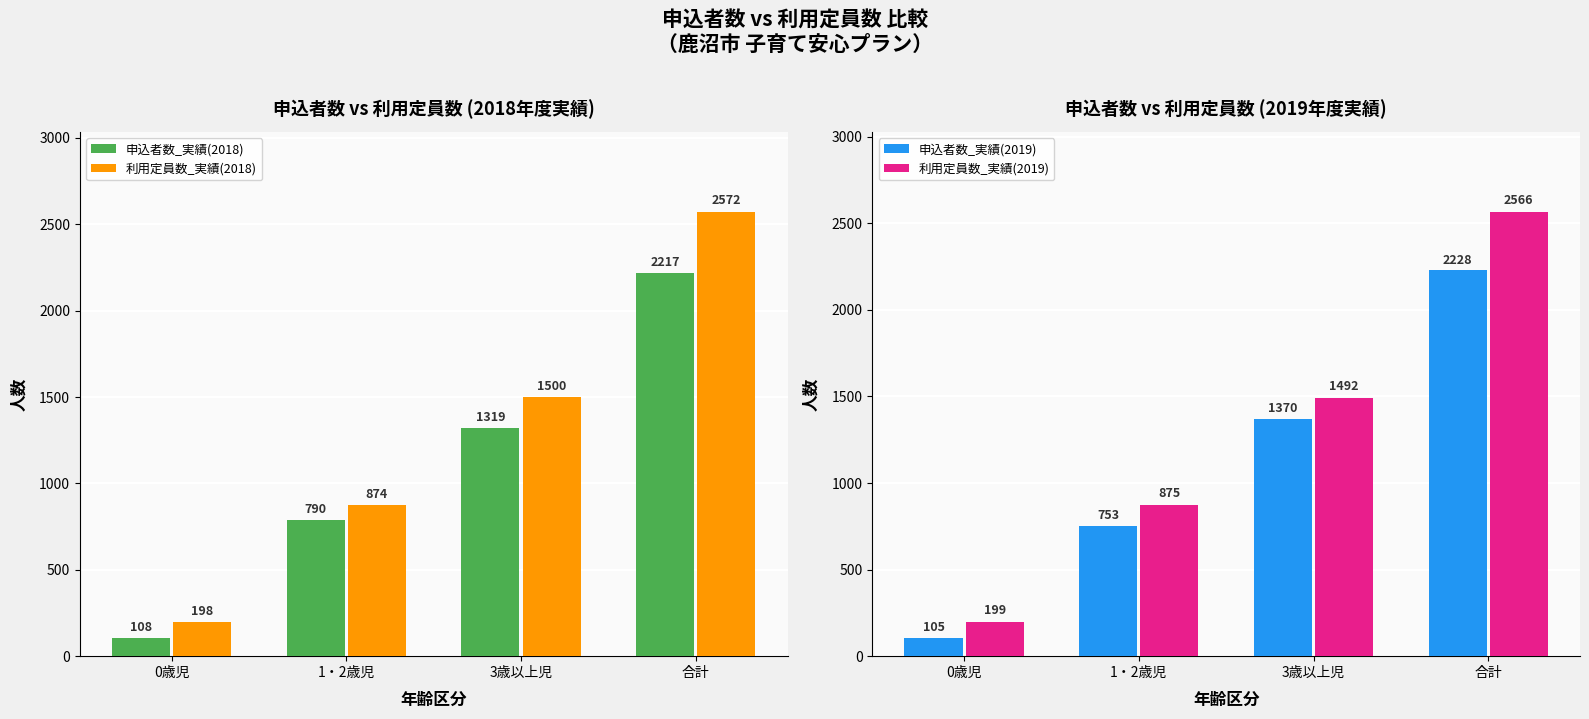

What is the approximate value of 申込者数_実績(2018) at 3歳以上児, to the nearest 10?

1320